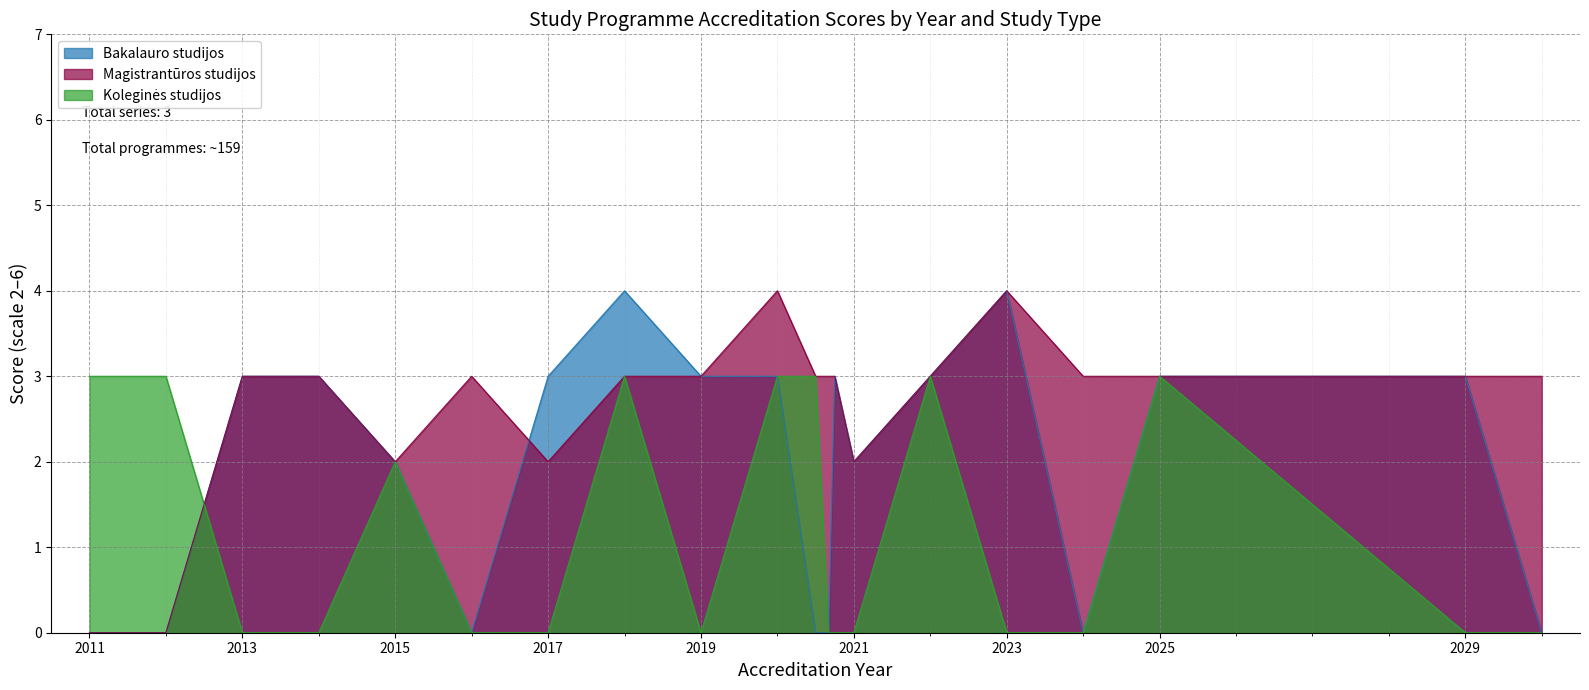

How many series are shown in this chart?

3